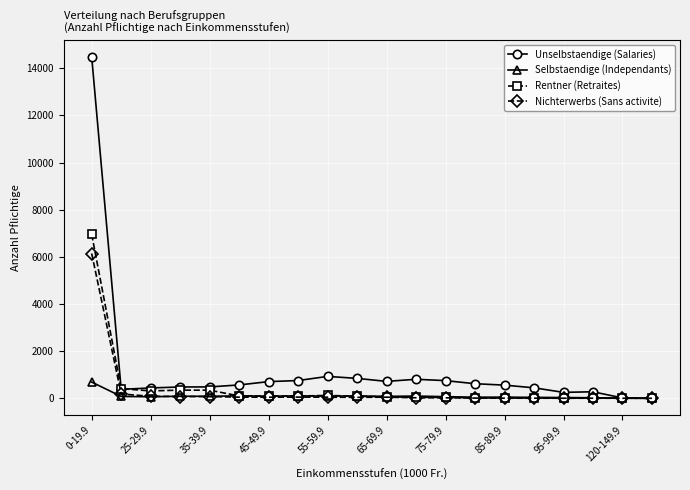

What are all the series names shown in the legend?

Unselbstaendige (Salaries), Selbstaendige (Independants), Rentner (Retraites), Nichterwerbs (Sans activite)